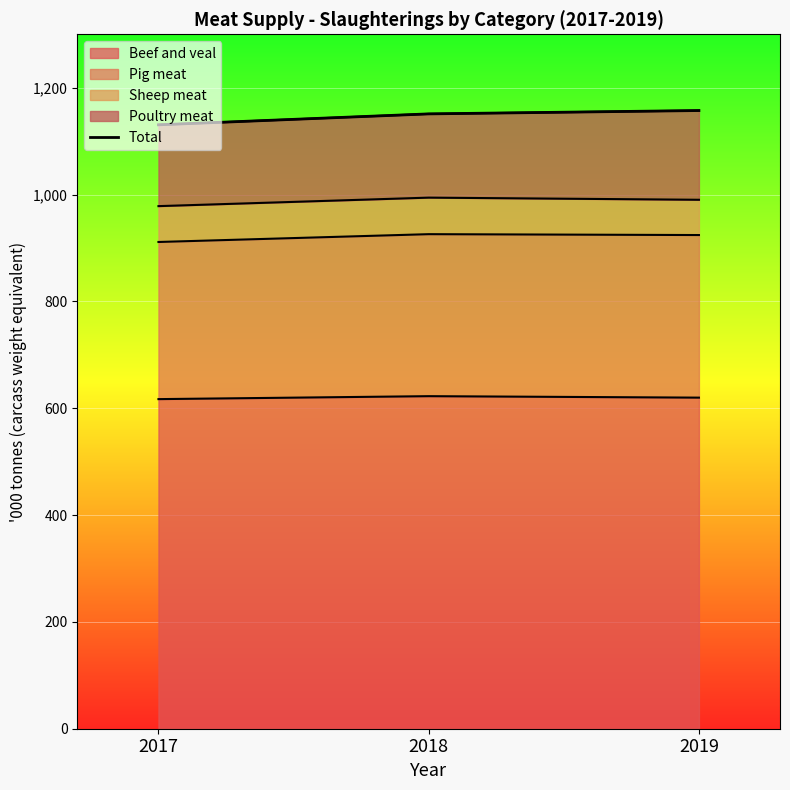

Between 2019 and 2018, which is larger?

2019